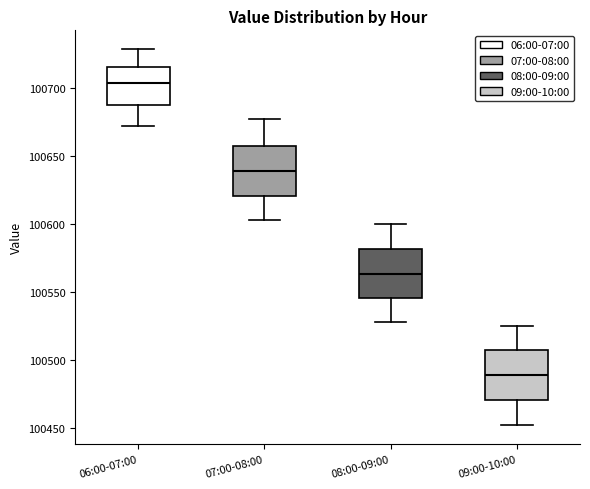

Where does the lower whisker of the box for 09:00-10:00 end on the y-axis? The values are not printed on the chart, so give them approximately, as read against the axis.

100450